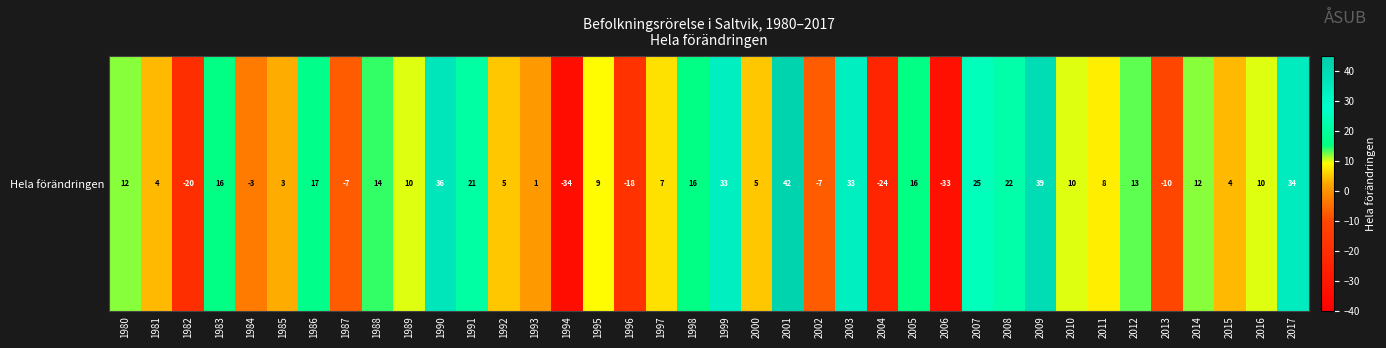

What is the sum of all values?

321